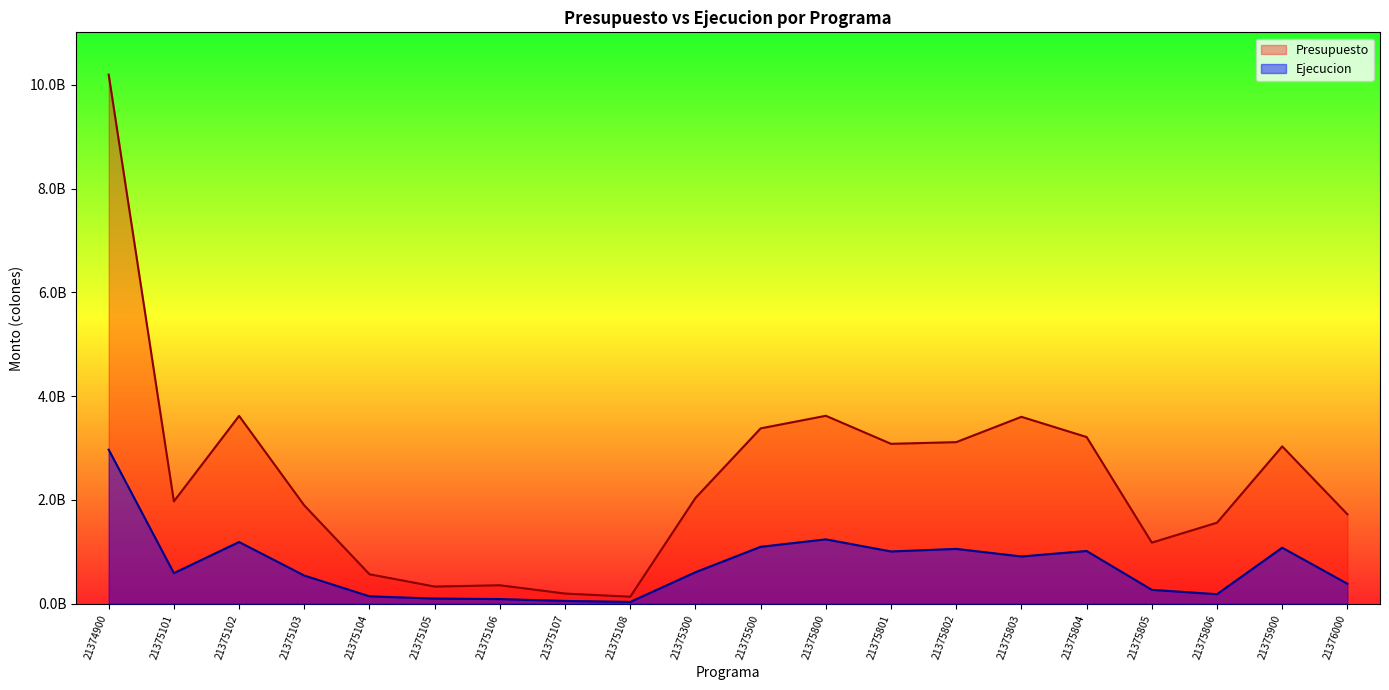

What are all the series names shown in the legend?

Presupuesto, Ejecucion